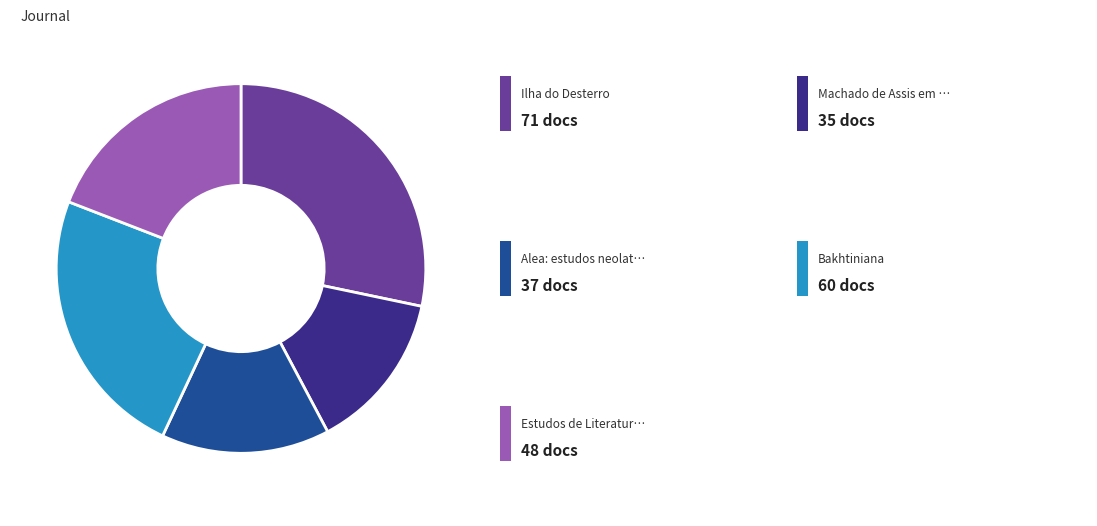

Is there any slice that represents more than half of the pie?

No